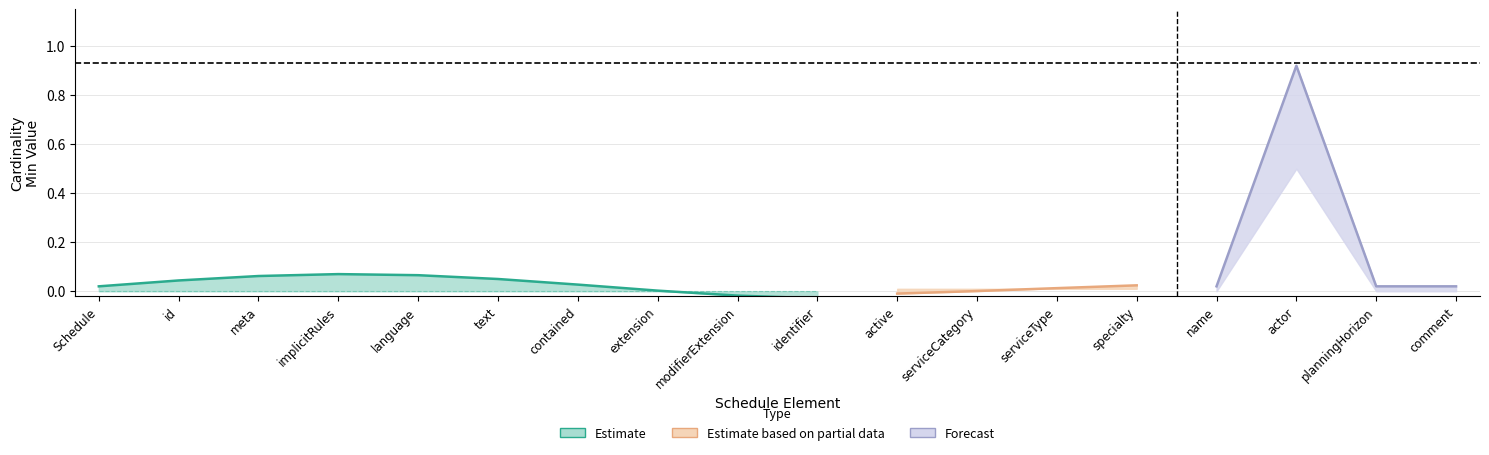

What is the label of the 17th point from the left?

Schedule.planningHorizon